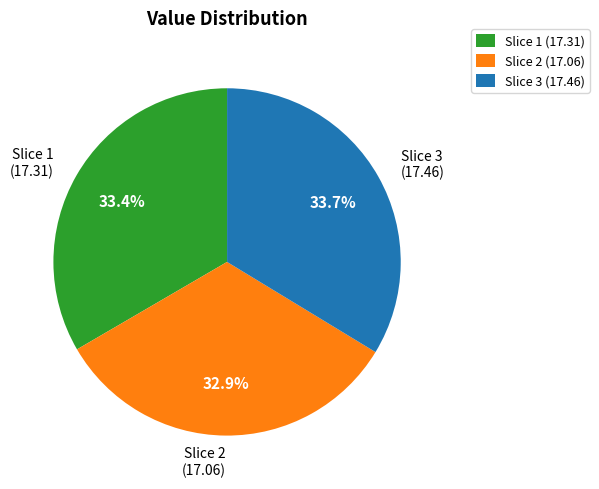

Between Slice 2 (17.06) and Slice 3 (17.46), which is larger?

Slice 3 (17.46)